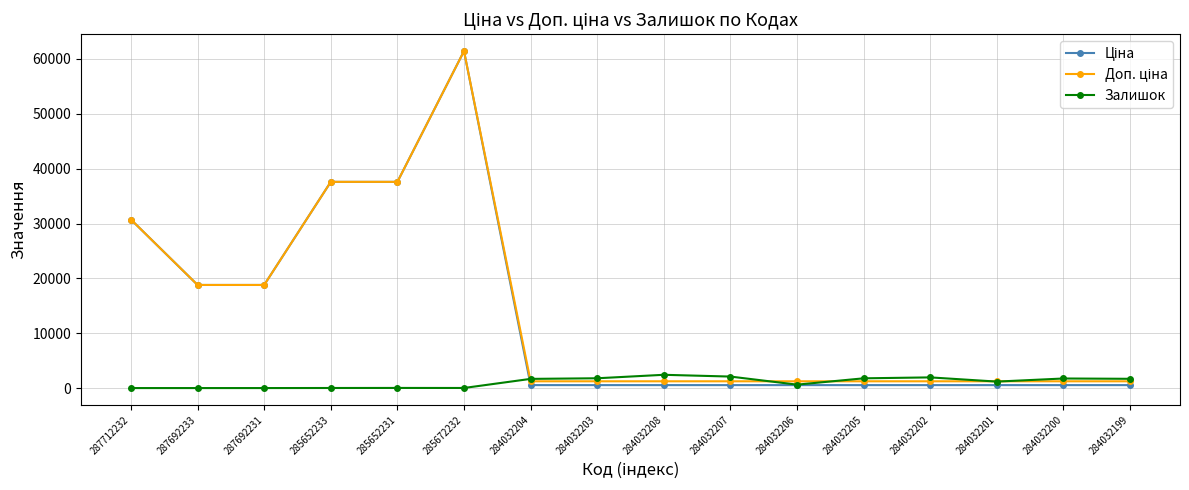

The value of Залишок at 284032202 is 1946.0. True or false?

True